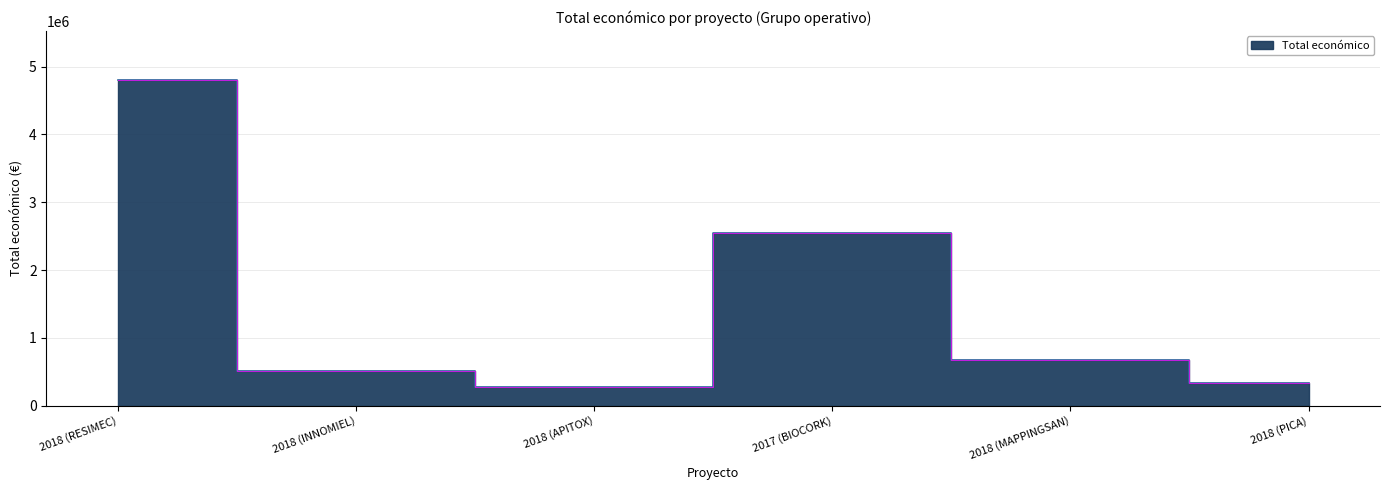

The value at 2018 (APITOX) is 109073. True or false?

False